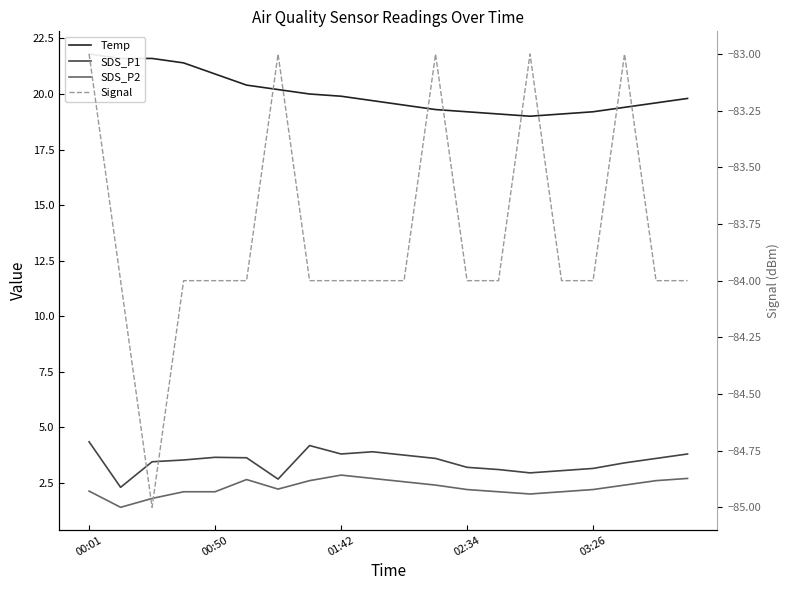

The Signal series shows -23.9 at 00:01. True or false?

False